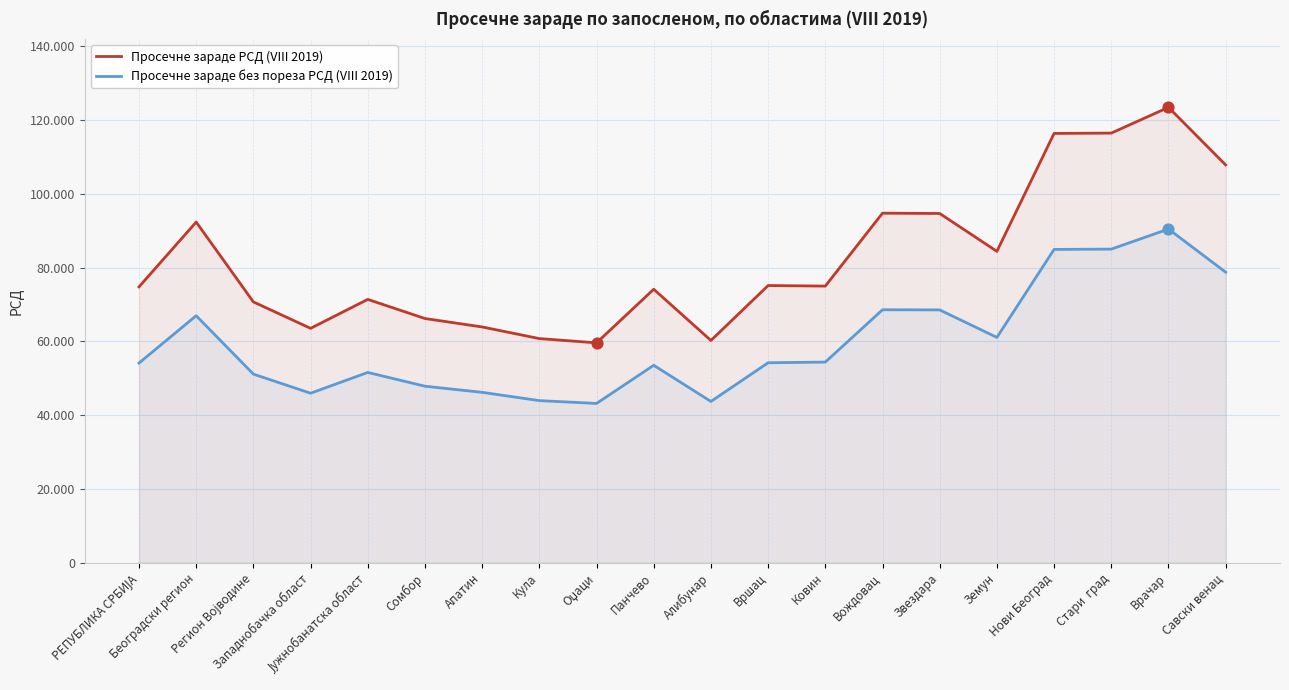

Which series reaches the maximum Y coordinate?

Просечне зараде РСД (VIII 2019)